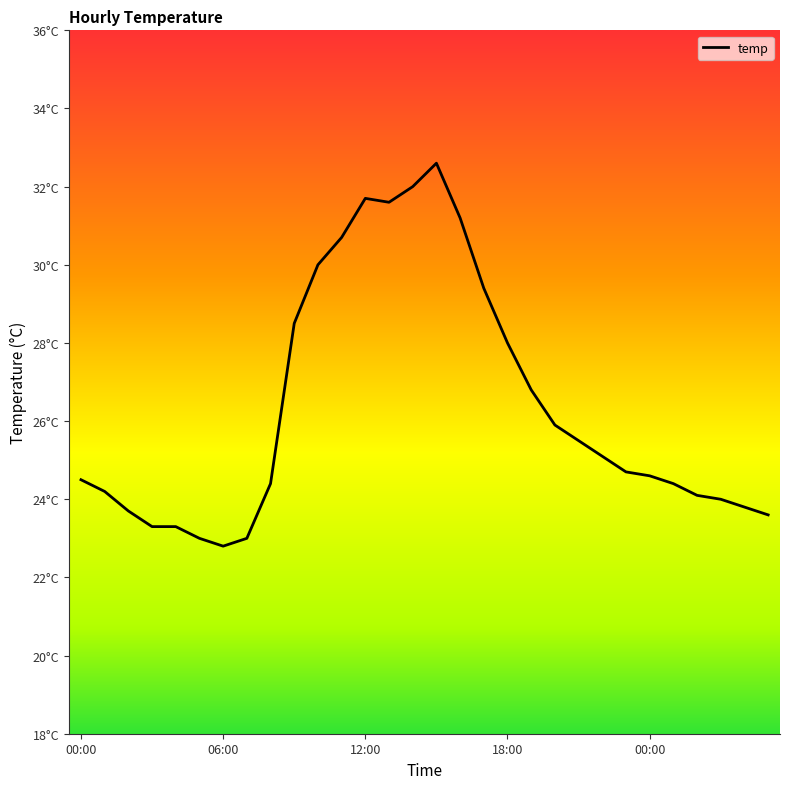

What is the label of the 20th point from the right?

10